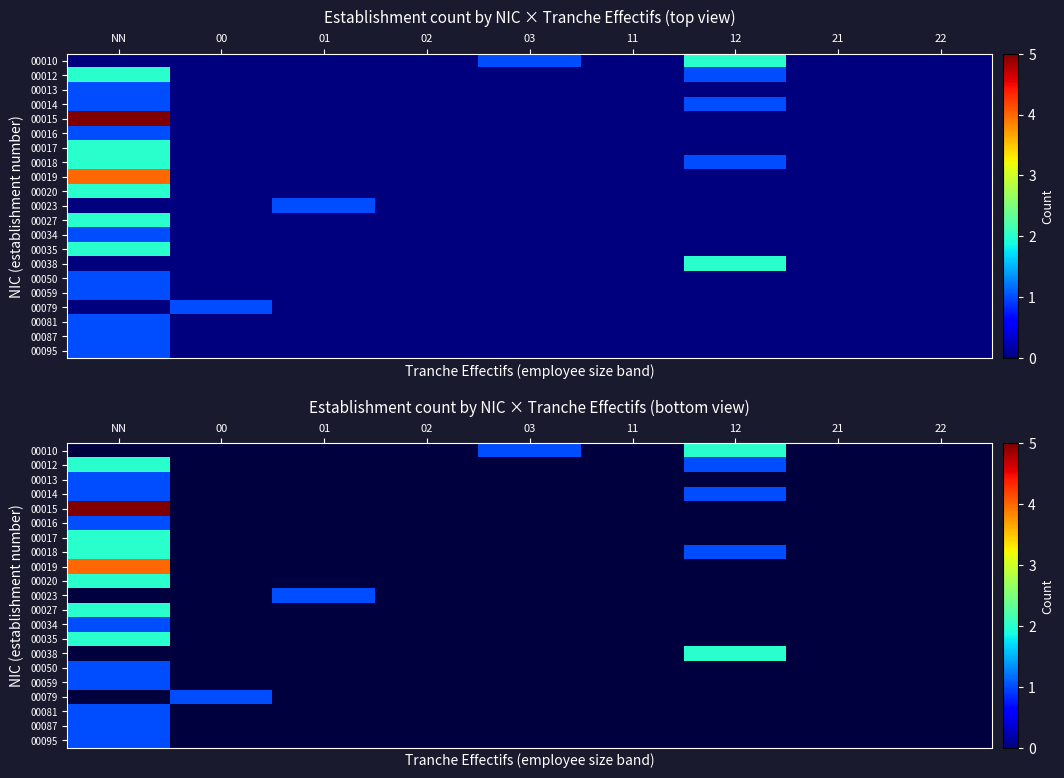

What is the difference between the 00059 values at NN and 03?

1